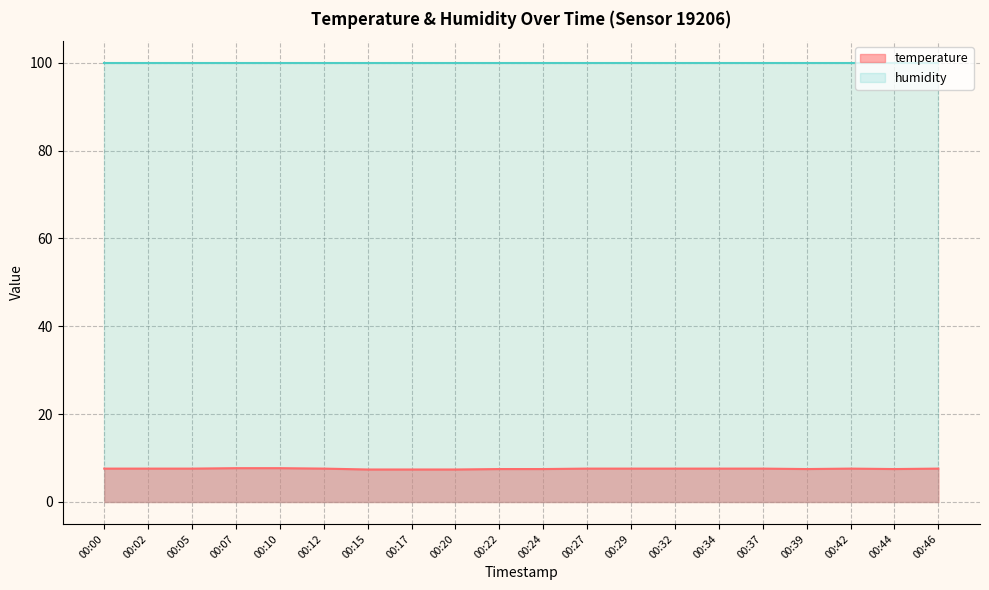

At which category does the data reach its first local peak?

00:42